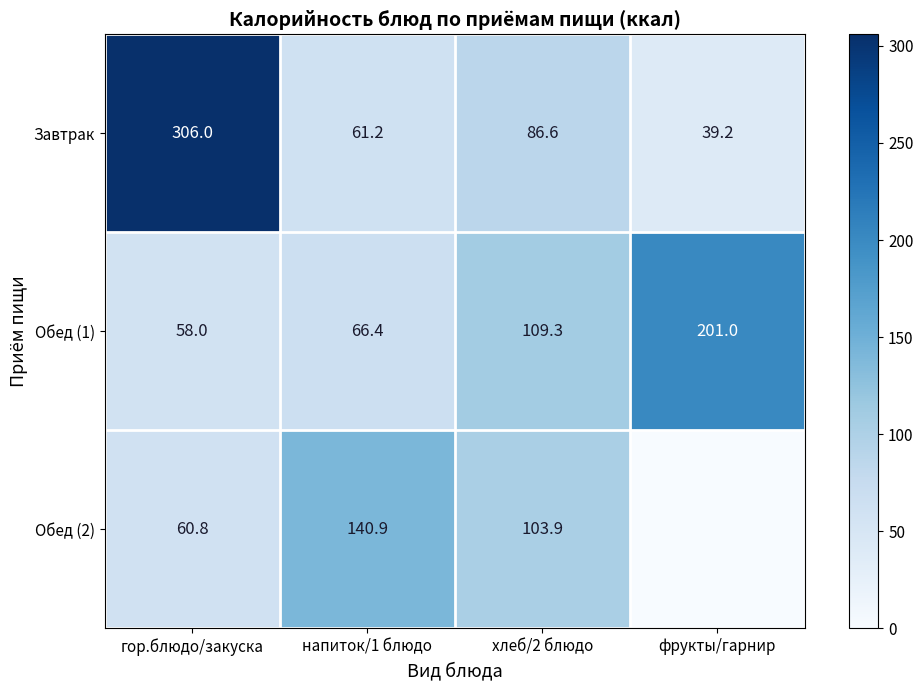

Between гор.блюдо/закуска and хлеб/2 блюдо, which is larger?

гор.блюдо/закуска